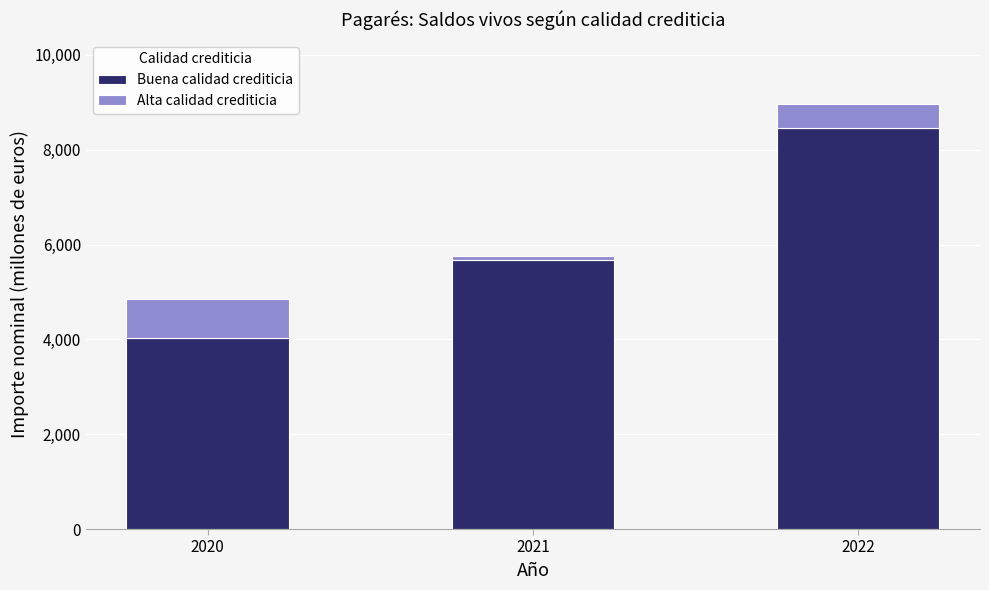

At which label does Buena calidad crediticia reach its minimum?

2020